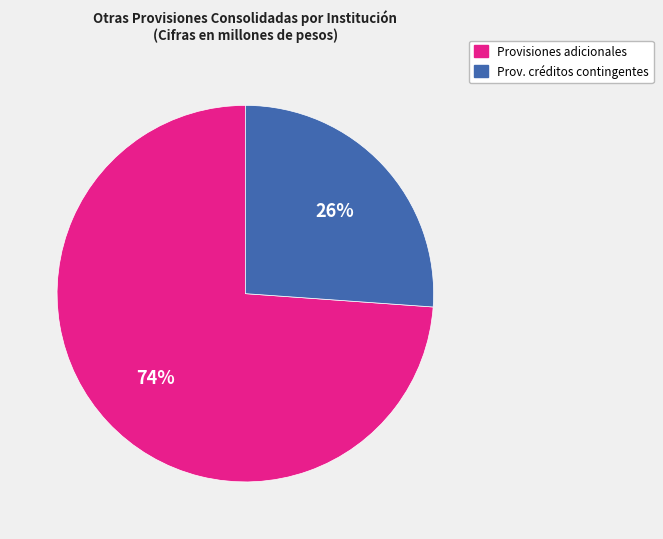

Is there any slice that represents more than half of the pie?

Yes